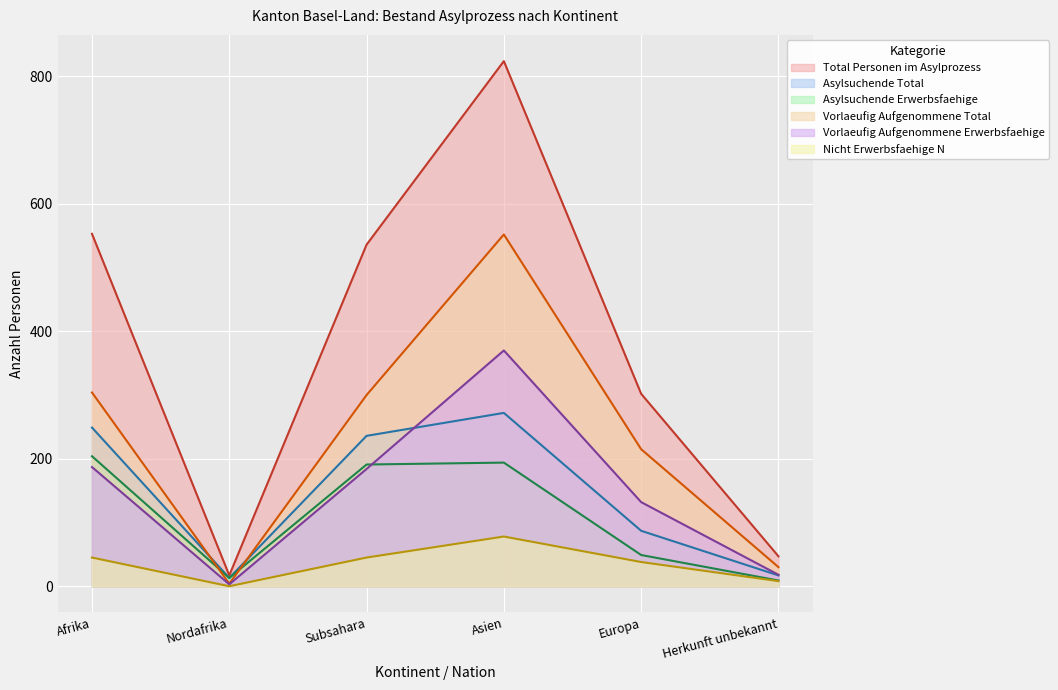

How many values in the Nicht Erwerbsfaehige N series exceed 45?

1